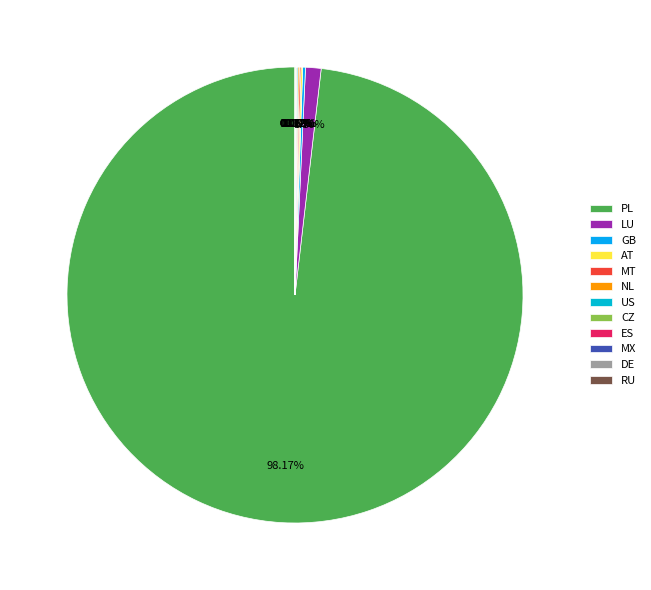

Does PL represent more than half of the total?

Yes